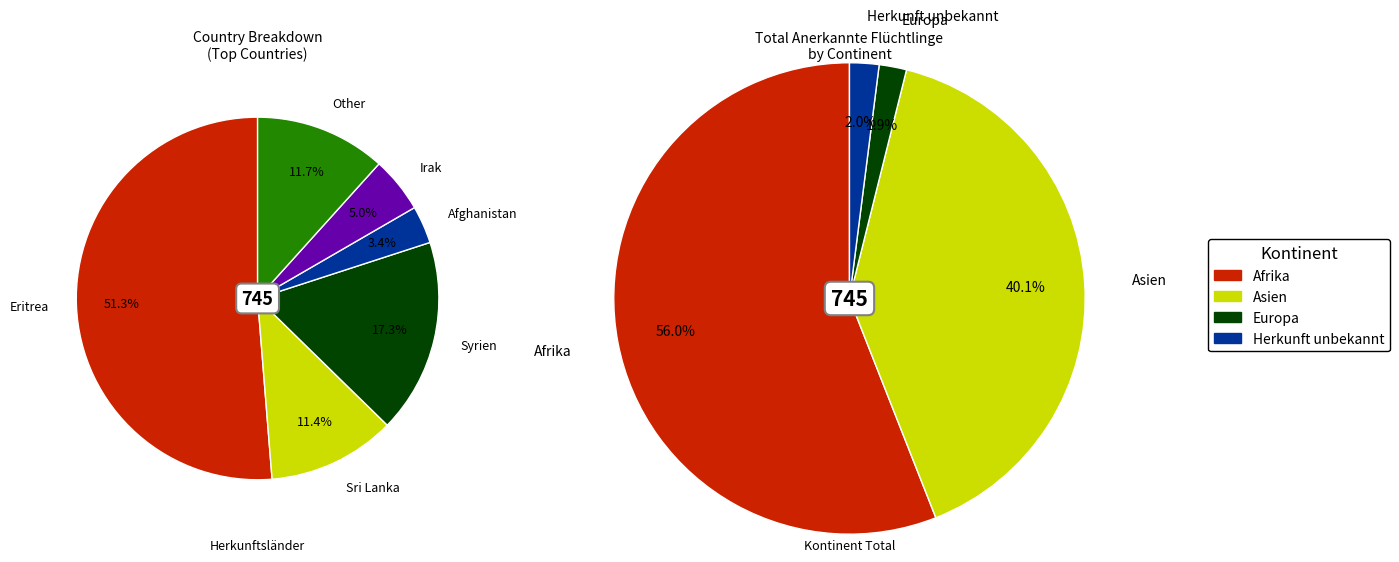

True or false: Europa accounts for 2% of the total.

True